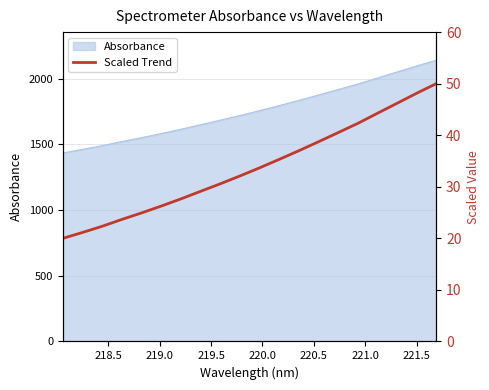

Reading left to right, transcribe all the data shown in this chart.

20.0	21.1	22.3	23.7	24.9	26.3	27.6	29.1	30.6	32.1	33.7	35.3	37.0	38.7	40.5	42.3	44.2	46.2	48.1	50.0